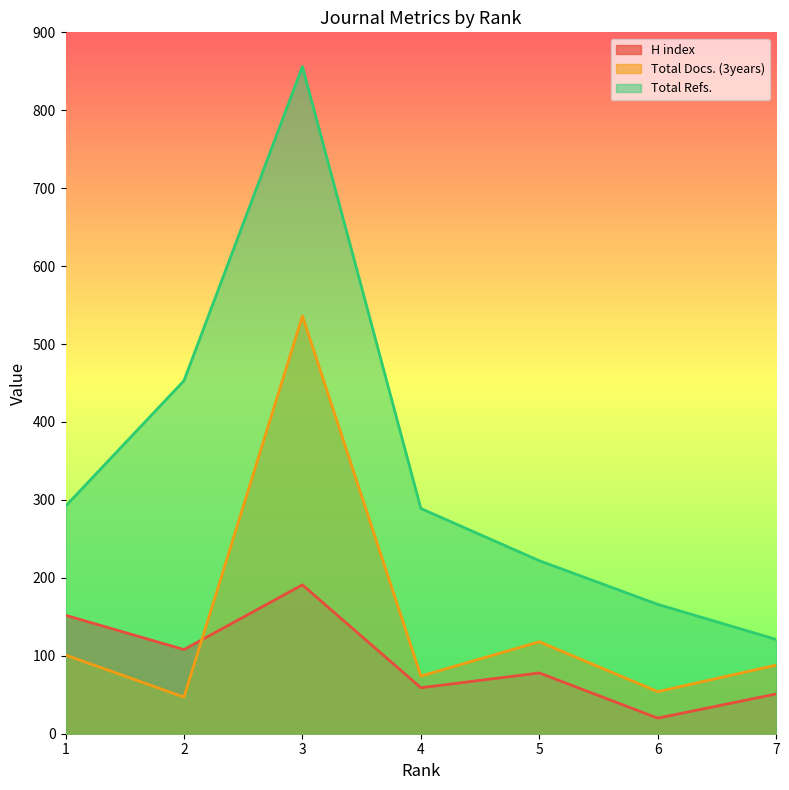

Count the number of categories in the chart.

7